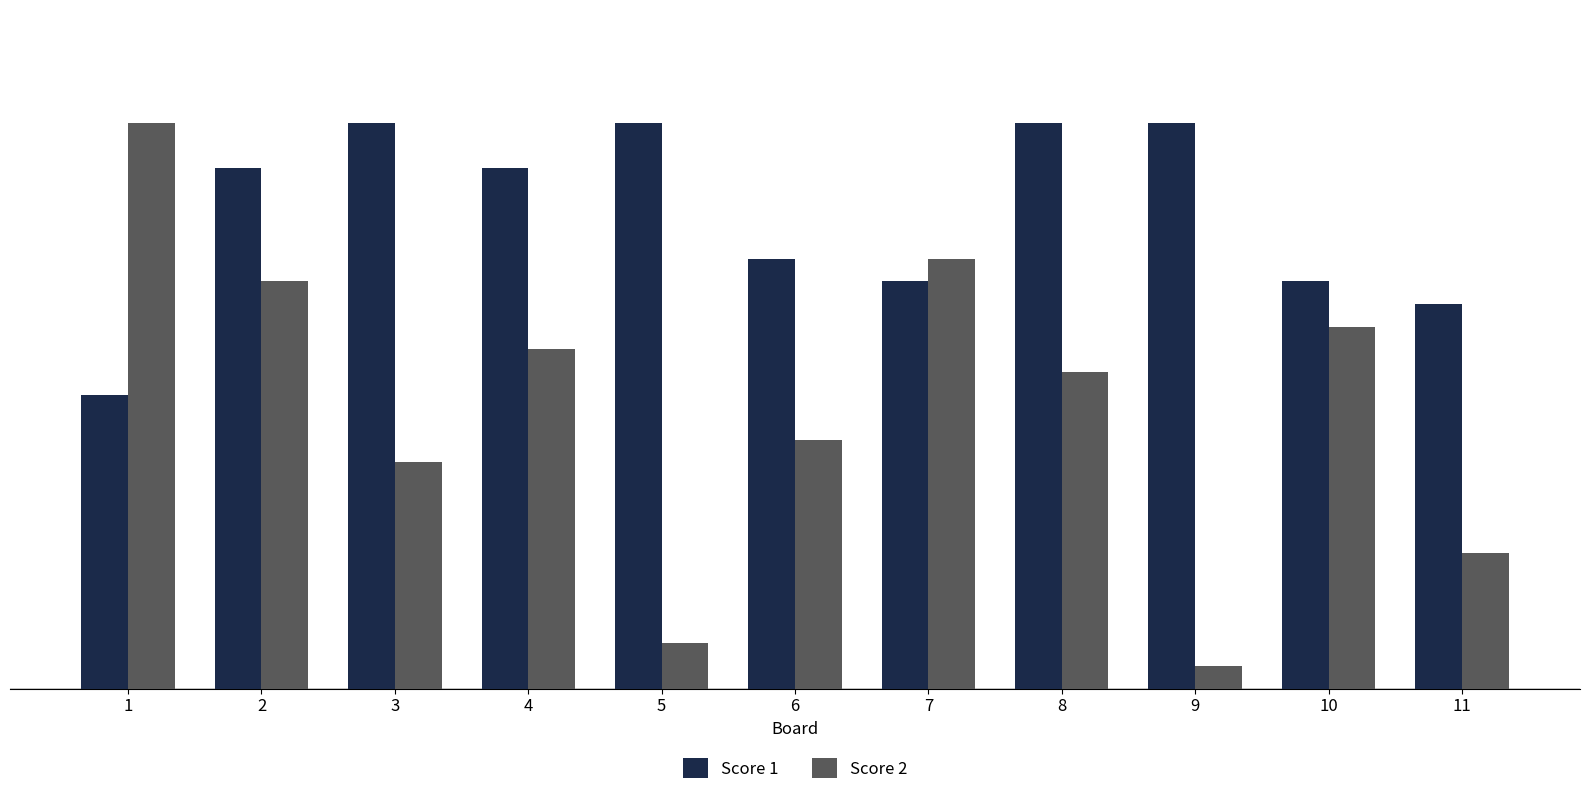

How many distinct data groups are displayed?

2